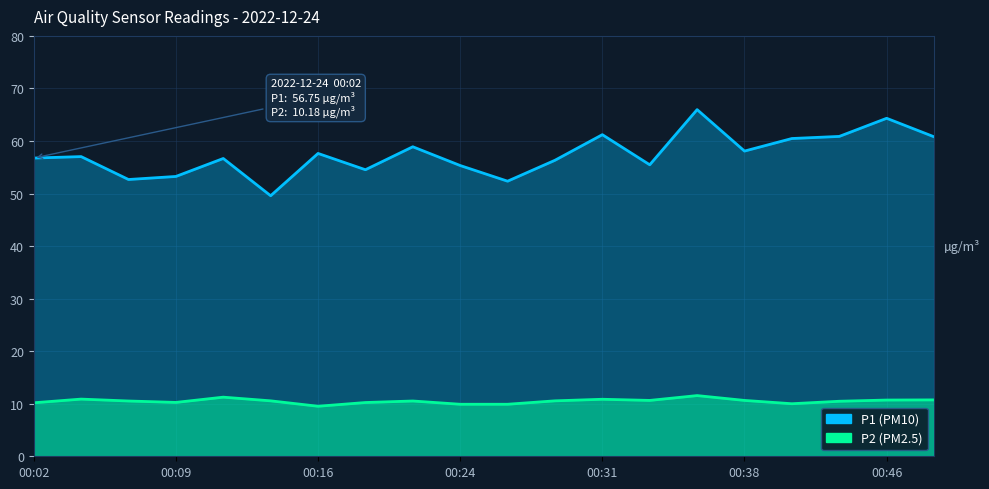

Rank the categories by P2 value from highest to lowest.

14, 00:31, 00:09, 12, 19, 18, 13, 15, 00:38, 11, 00:16, 8, 17, 00:24, 7, 00:02, 16, 9, 10, 00:46